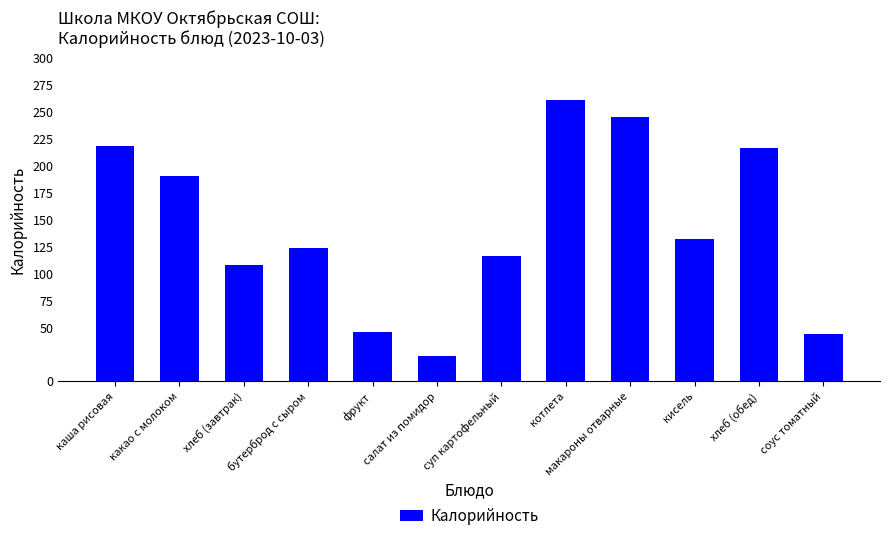

Read the value at соус томатный.

44.0